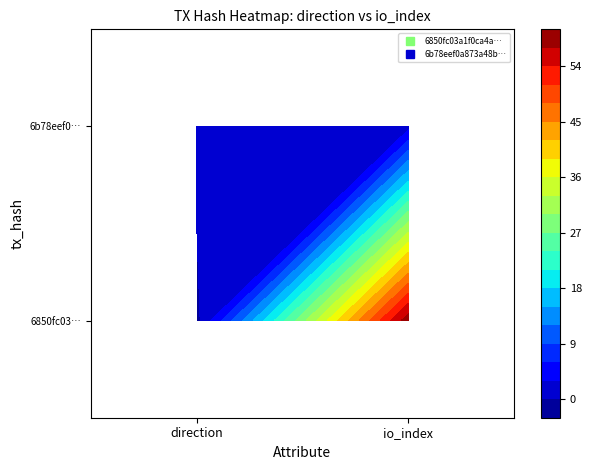

At which label is 6b78eef0… closest to 29?

direction